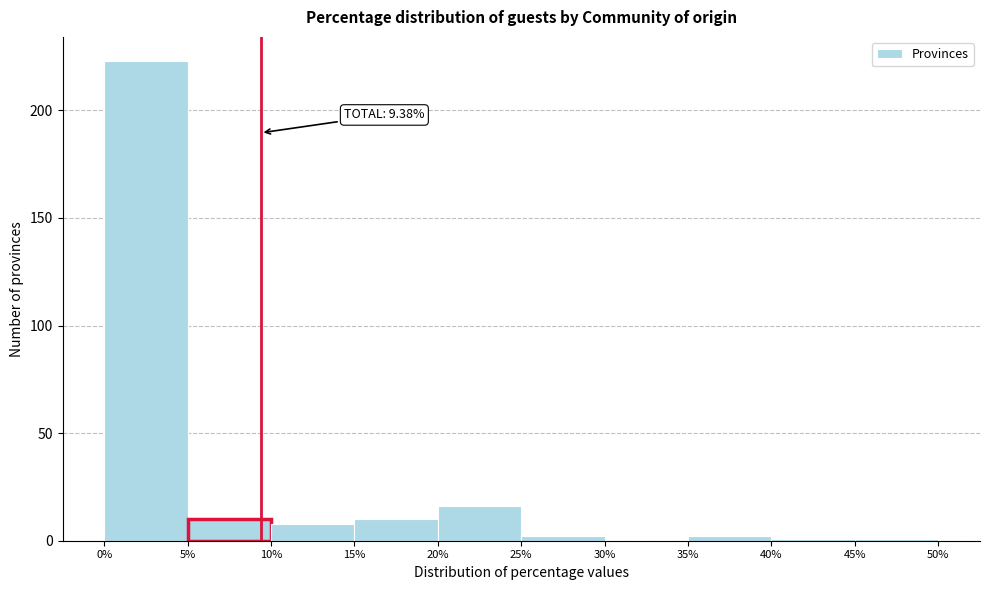

Over which range of the x-axis is the bar tallest?

0% to 5%